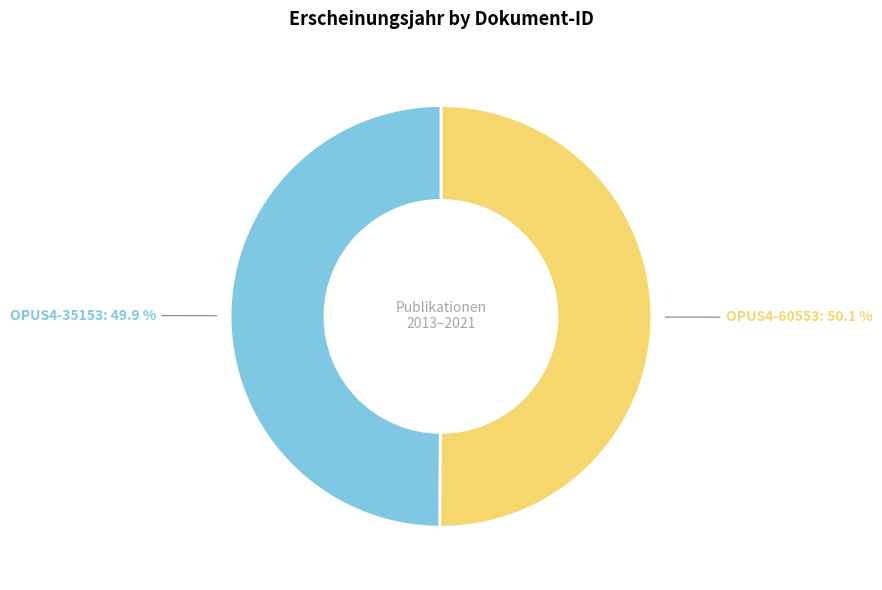

How many slices are in this pie chart?

2